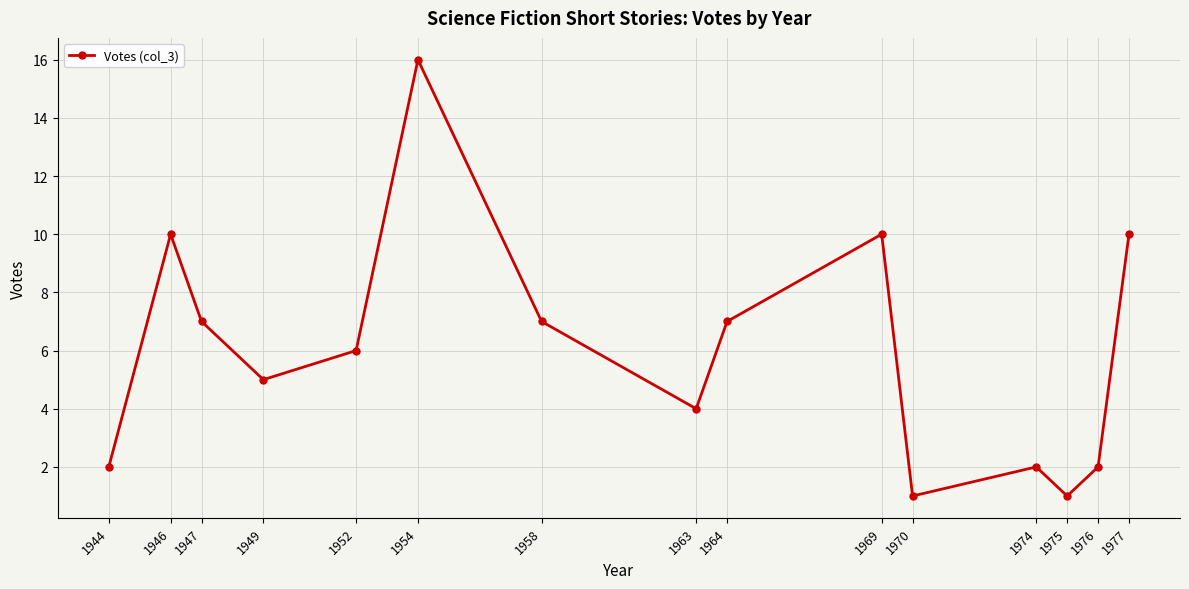

Read the value at 1976.

2